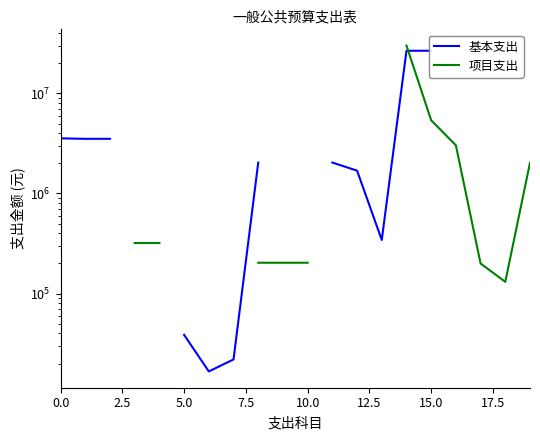

What is the difference between the maximum and minimum values in the 项目支出 series?

29863981.0